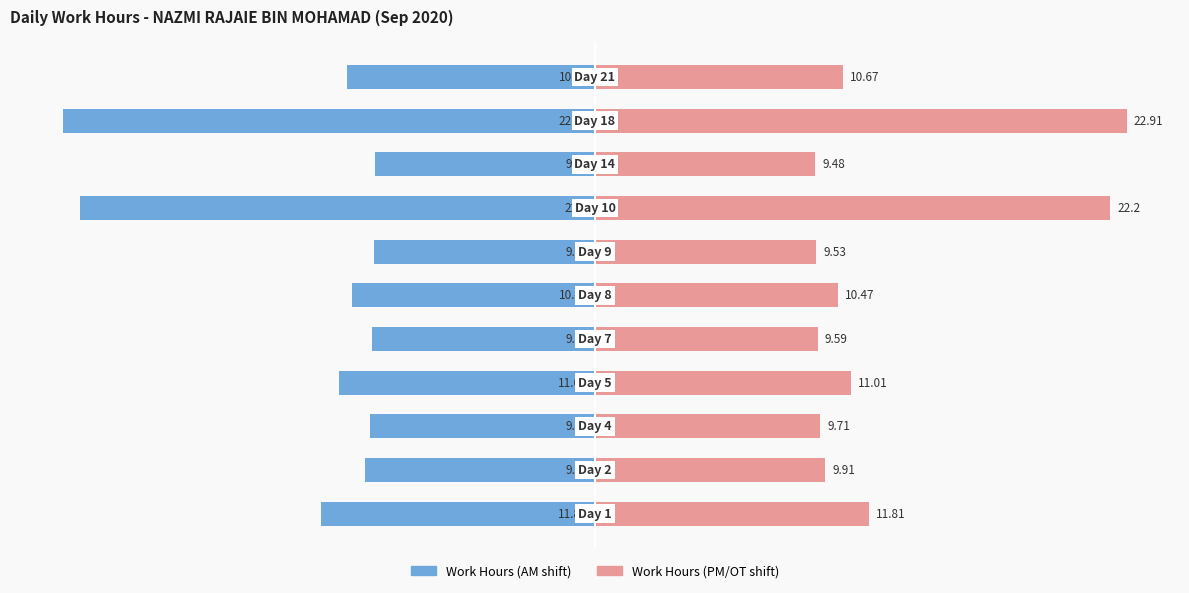

Rank the categories by Work Hours (Right) value from lowest to highest.

8, 6, 4, 2, 1, 5, 10, 3, 0, 7, 9